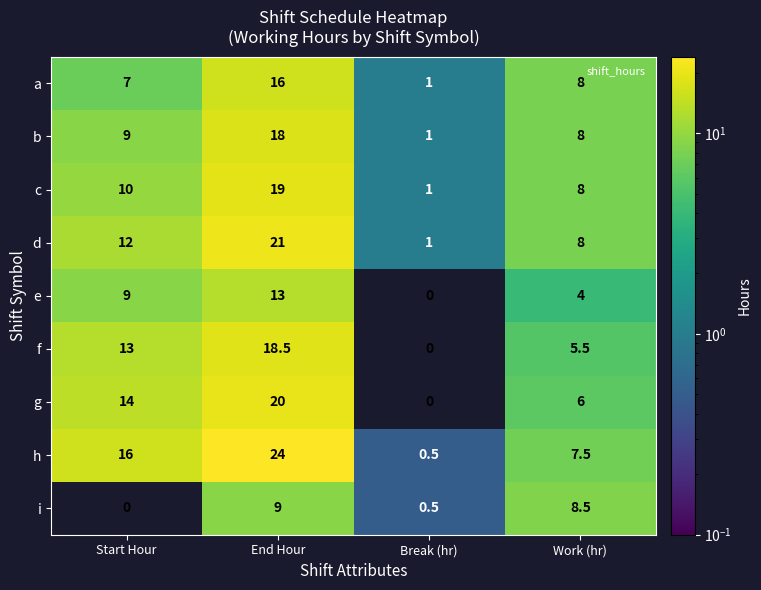

What is the total value across all series at Work (hr)?

63.5